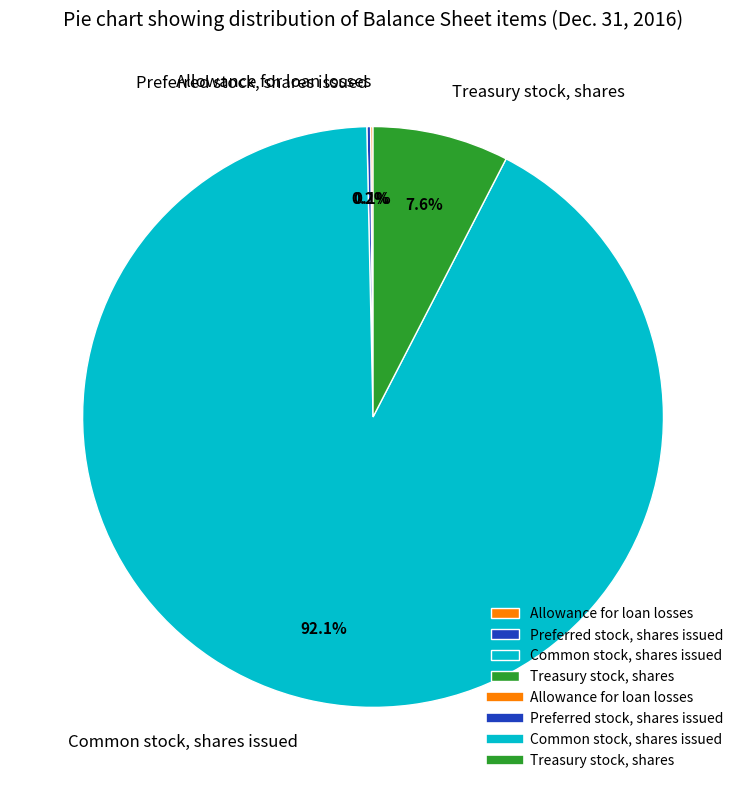

What is the largest slice in the pie chart?

Common stock, shares issued